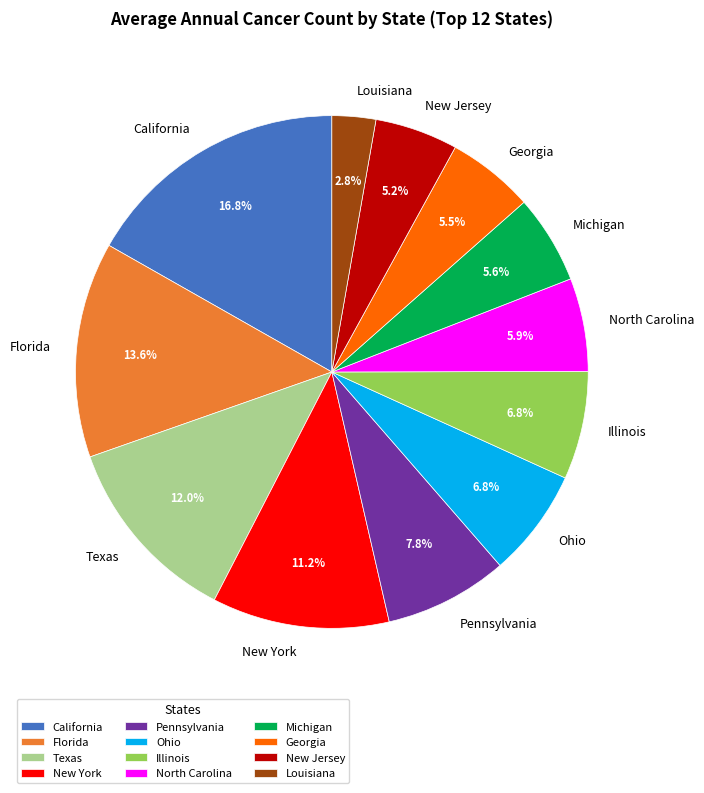

Combined, do Florida and New York account for over 50%?

No